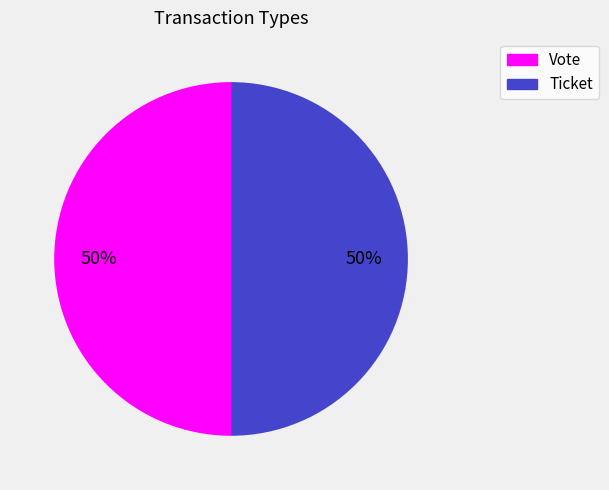

Count the number of slices in the pie.

2